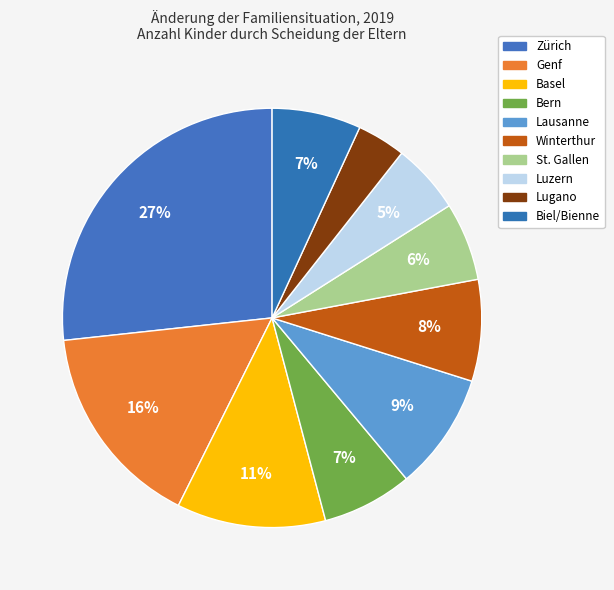

To the nearest percent, what portion does Biel/Bienne represent?

7%